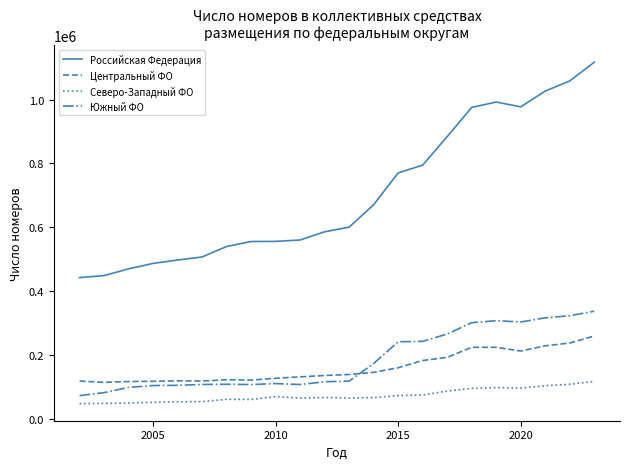

Which series has the largest total across all categories?

Российская Федерация